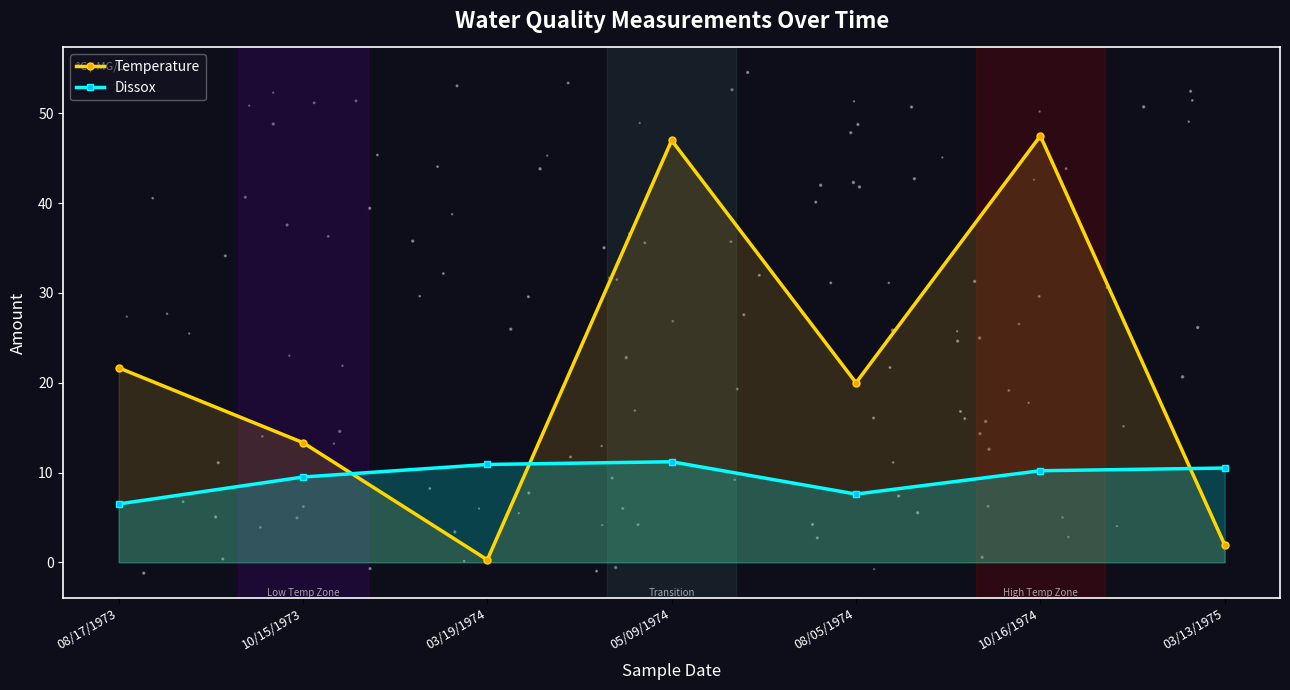

At which category is the sum across all series the highest?

05/09/1974